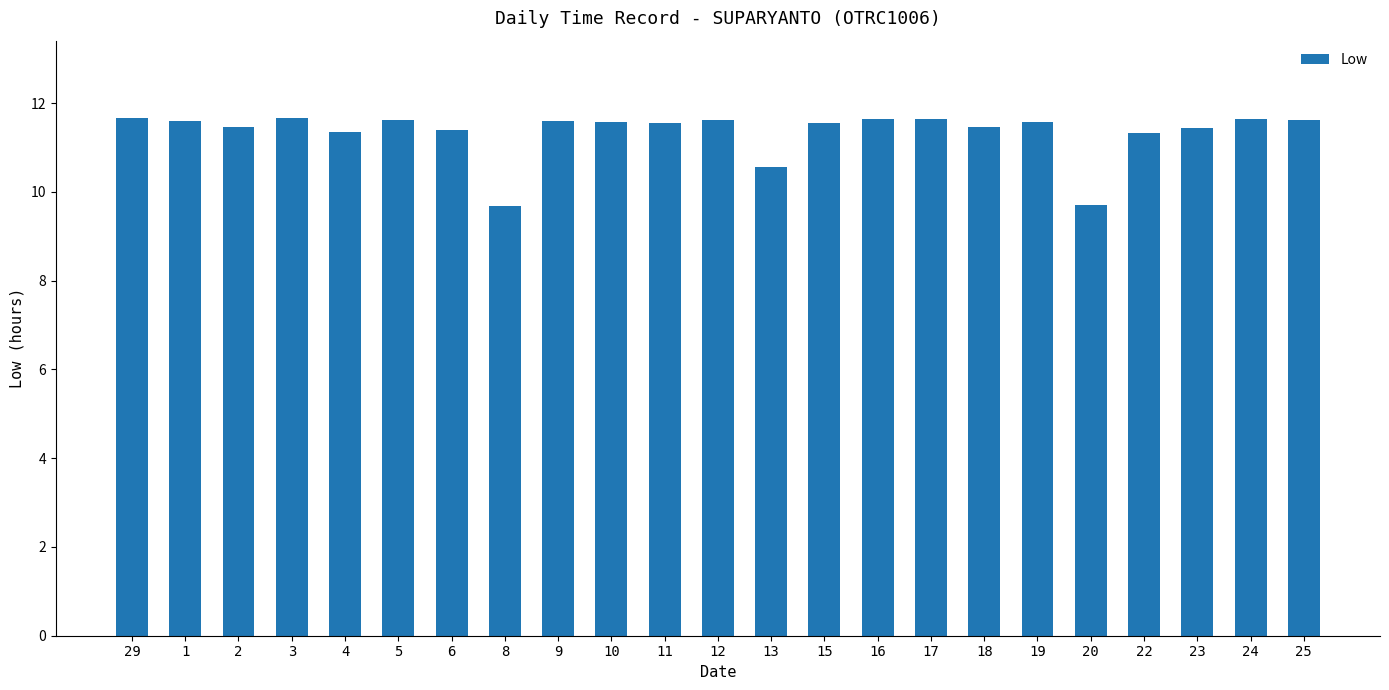

The value at 24 is 11.6. True or false?

True